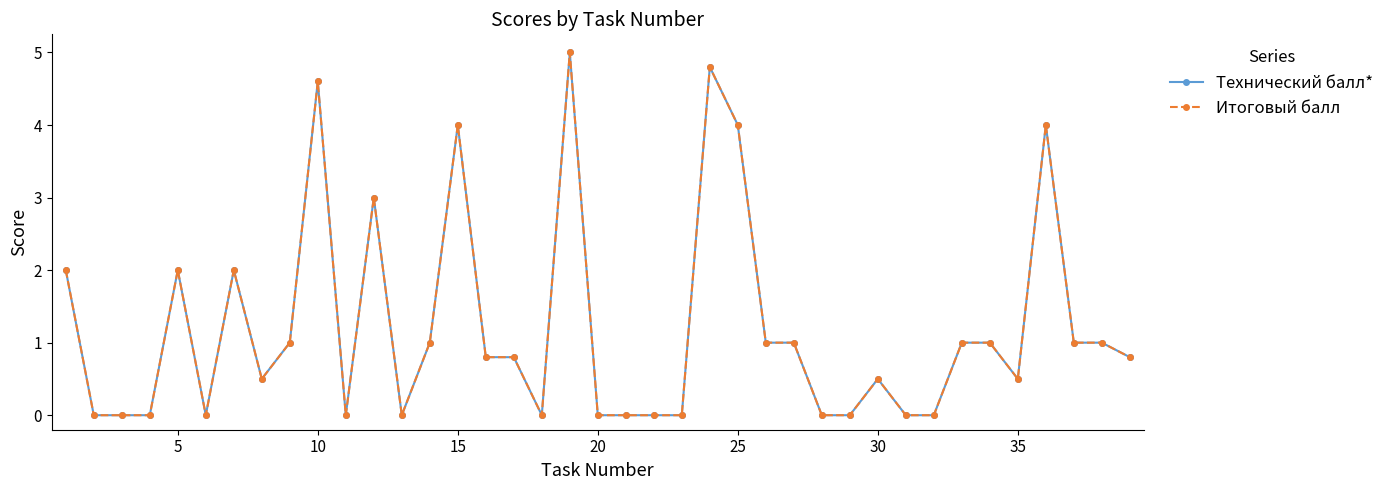

Does the chart have visible grid lines?

No